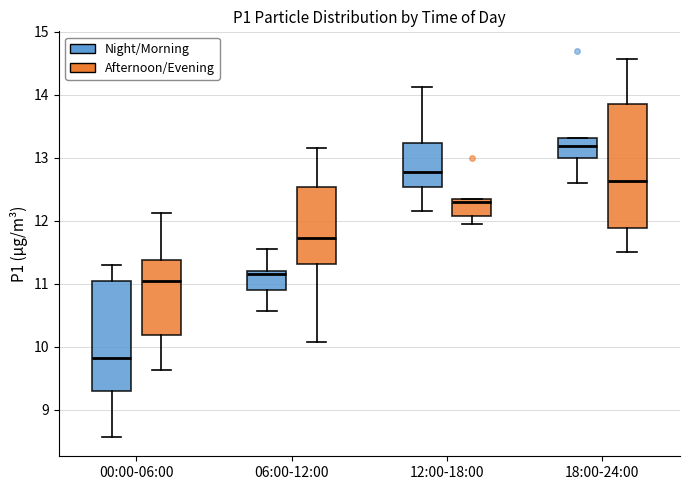

Reading left to right, transcribe this box plot: for each box, give where its median line is, the range the box spans, and where its two whiskers end, as read against the y-axis. The values are not printed on the chart, so give them approximately, as read against the axis.

00:00-06:00 (Night/Morning): median 9.8, box 9.3 to 11.1, whiskers 8.6 to 11.3
00:00-06:00 (Afternoon/Evening): median 11.1, box 10.2 to 11.4, whiskers 9.6 to 12.1
06:00-12:00 (Night/Morning): median 11.2 (just below the box's upper edge), box 10.9 to 11.2, whiskers 10.6 to 11.6
06:00-12:00 (Afternoon/Evening): median 11.7, box 11.3 to 12.5, whiskers 10.1 to 13.2
12:00-18:00 (Night/Morning): median 12.8, box 12.5 to 13.2, whiskers 12.2 to 14.1
12:00-18:00 (Afternoon/Evening): median 12.3, box 12.1 to 12.4, whiskers 12.0 to 12.4
18:00-24:00 (Night/Morning): median 13.2, box 13.0 to 13.3, whiskers 12.6 to 13.3
18:00-24:00 (Afternoon/Evening): median 12.6, box 11.9 to 13.9, whiskers 11.5 to 14.6